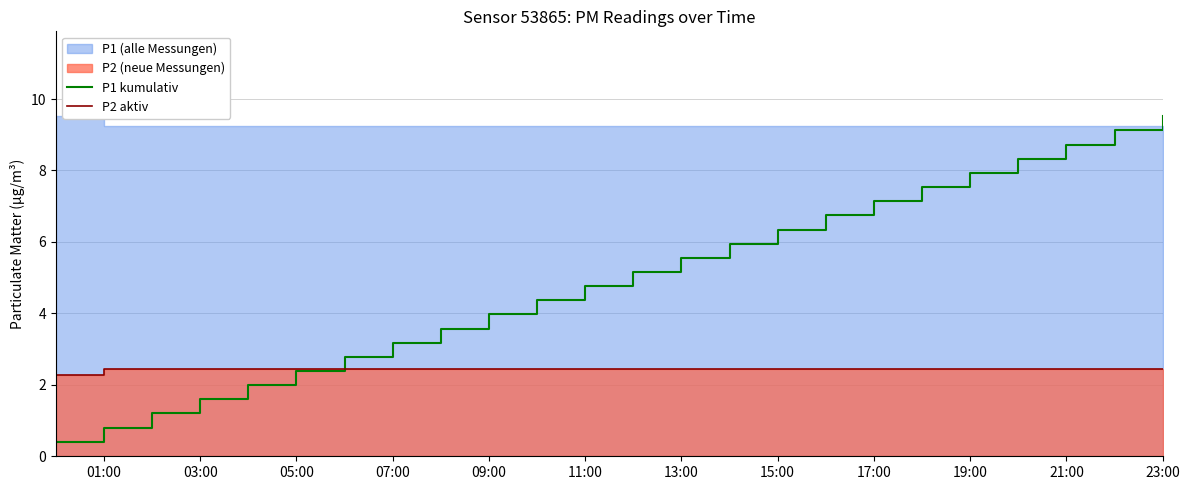

The P1 kumulativ series shows 4.8 at 11:00. True or false?

True